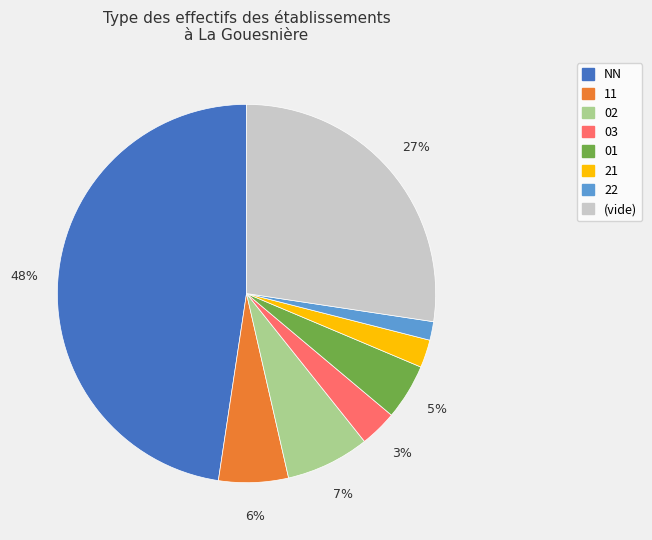

Is there any slice that represents more than half of the pie?

No